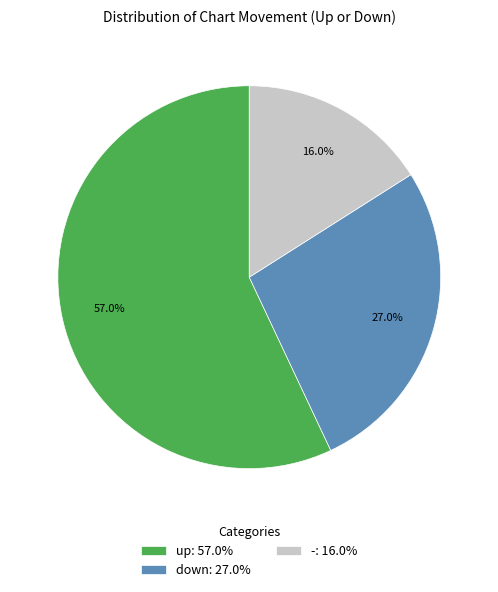

How many segments does this pie chart have?

3